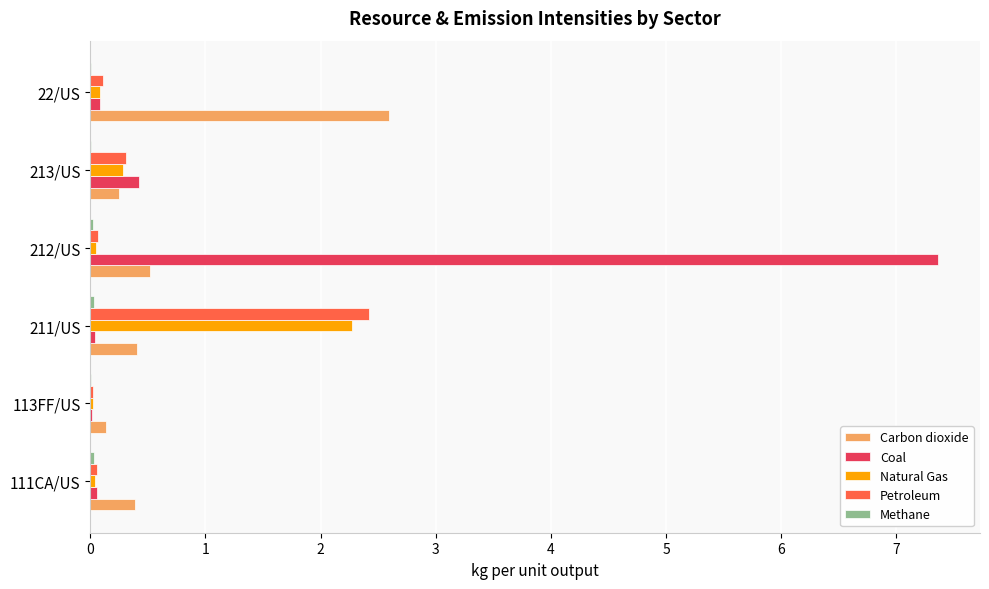

Which category has the highest value in the Carbon dioxide series?

22/US